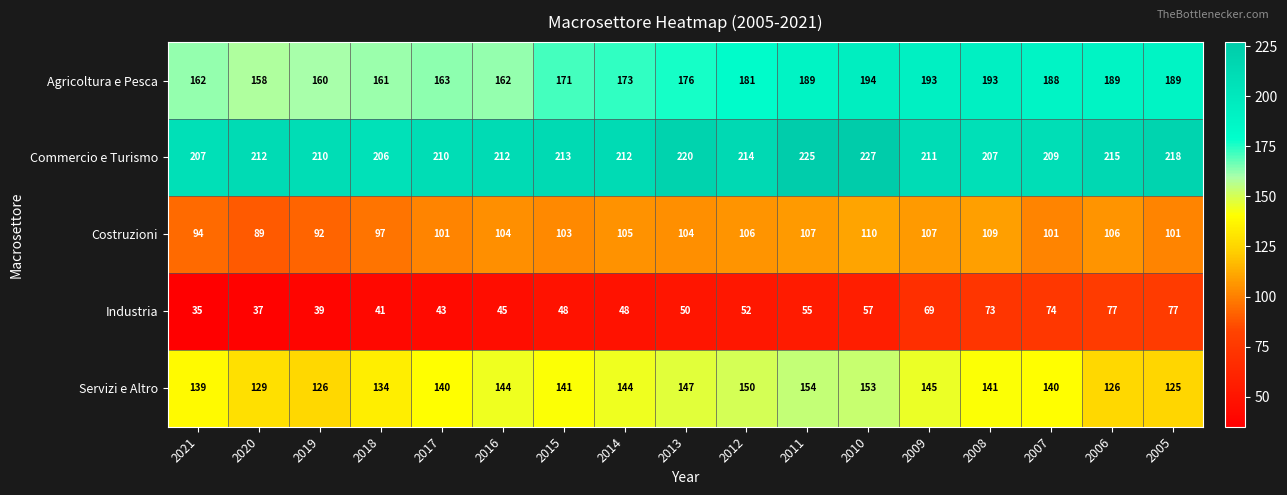

Which series has the largest total across all categories?

Commercio e Turismo